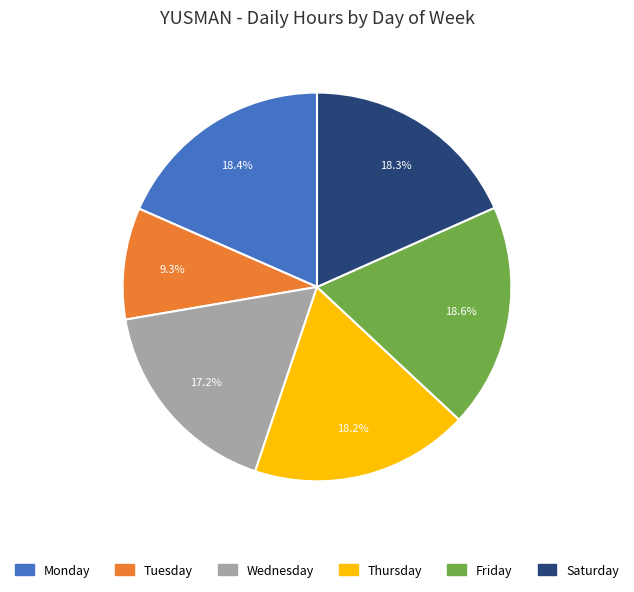

Approximately how many times larger is the value at Thursday compared to Saturday?

1.0